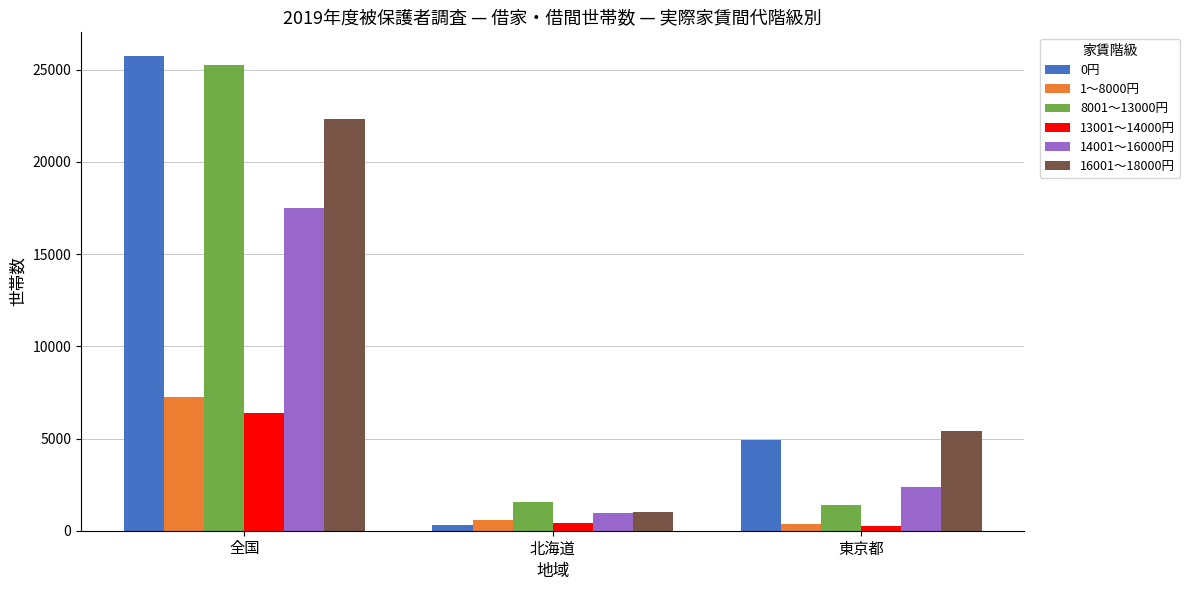

What is the value of the 0円 bar at the 3rd from the left?

4910